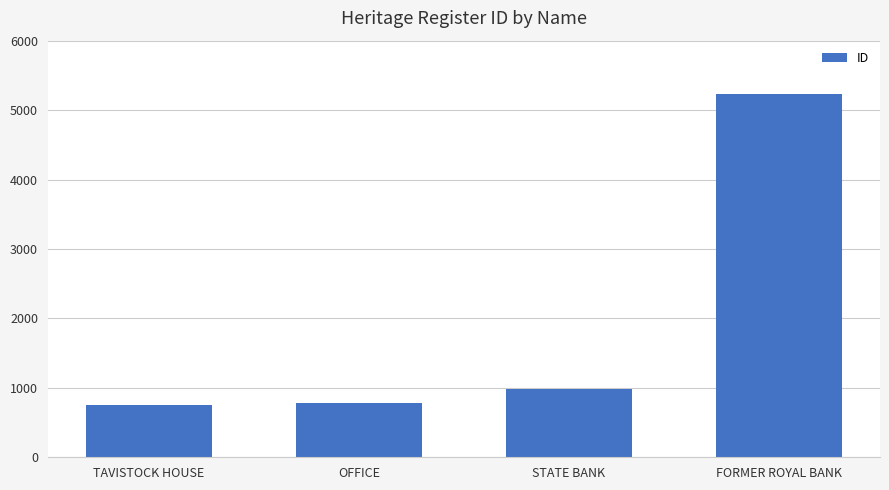

Is it true that the value at OFFICE is 434?

False